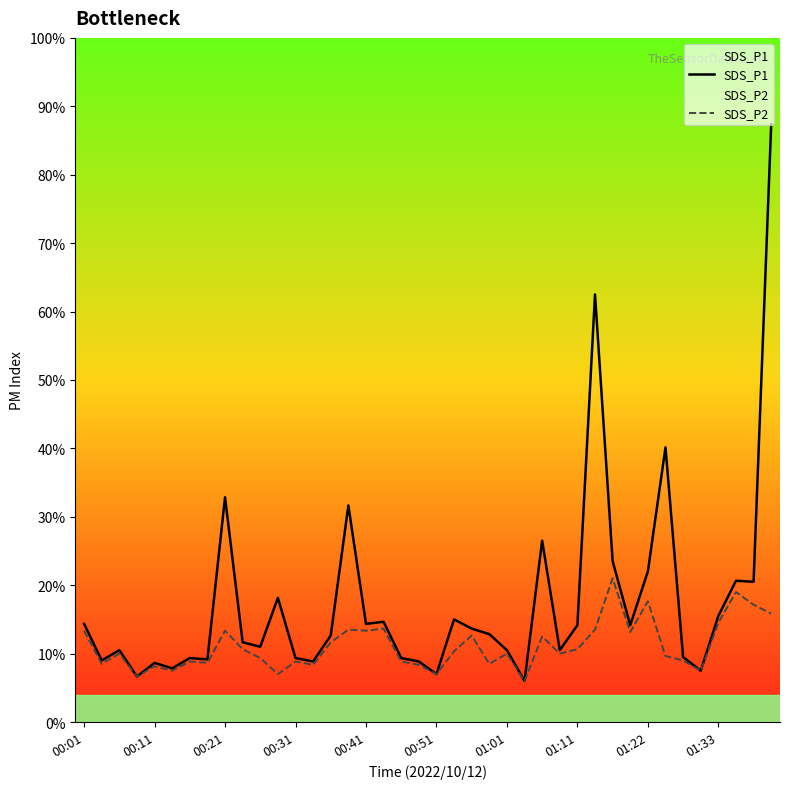

Is the value of SDS_P2 at 00:21 greater than the value of SDS_P1 at 18?

Yes